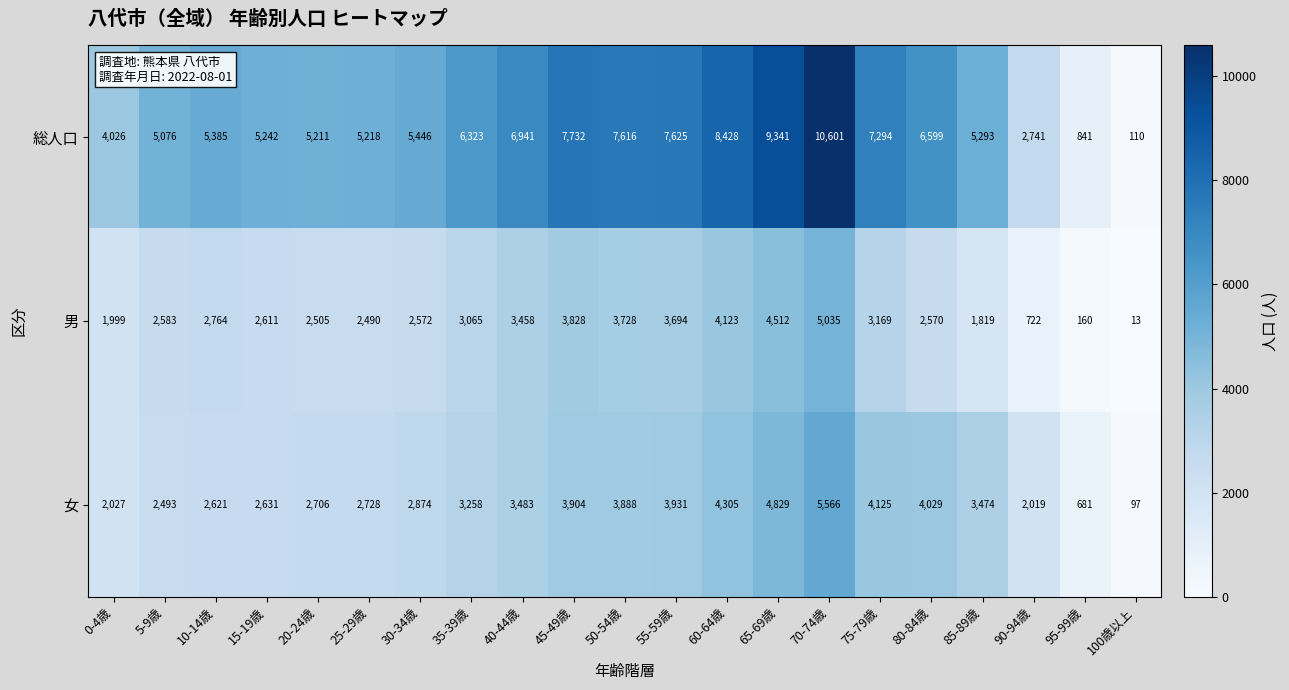

How many categories are shown in the chart?

21